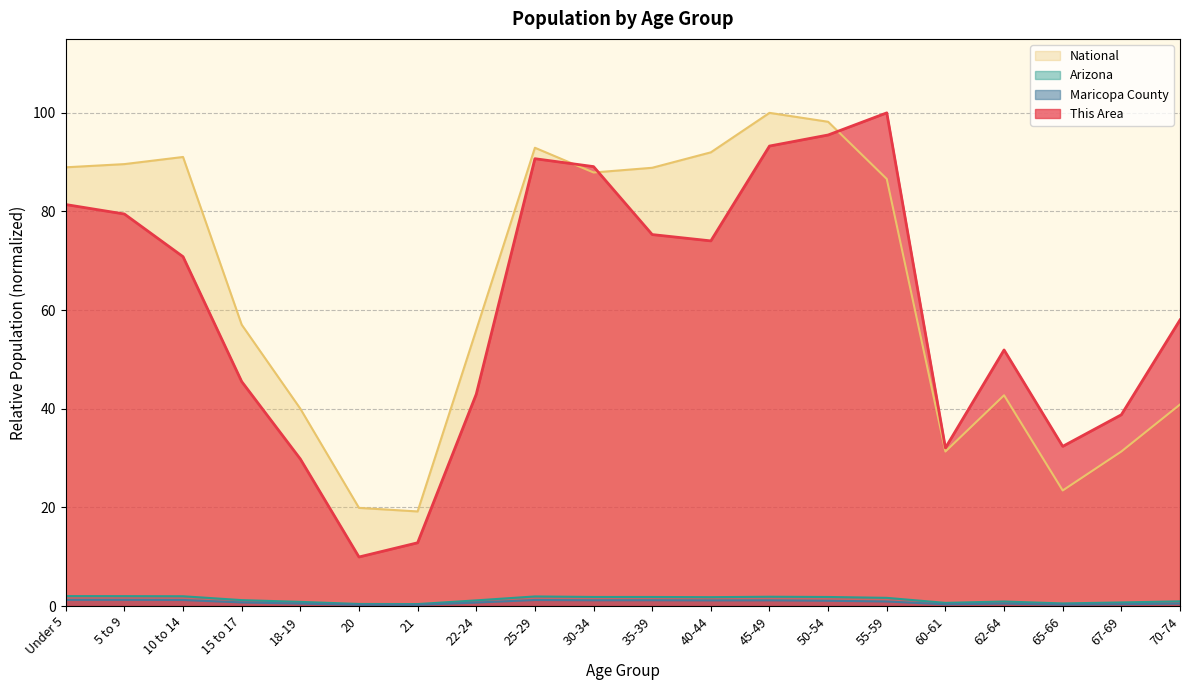

Which category has the highest value across all series?

55-59